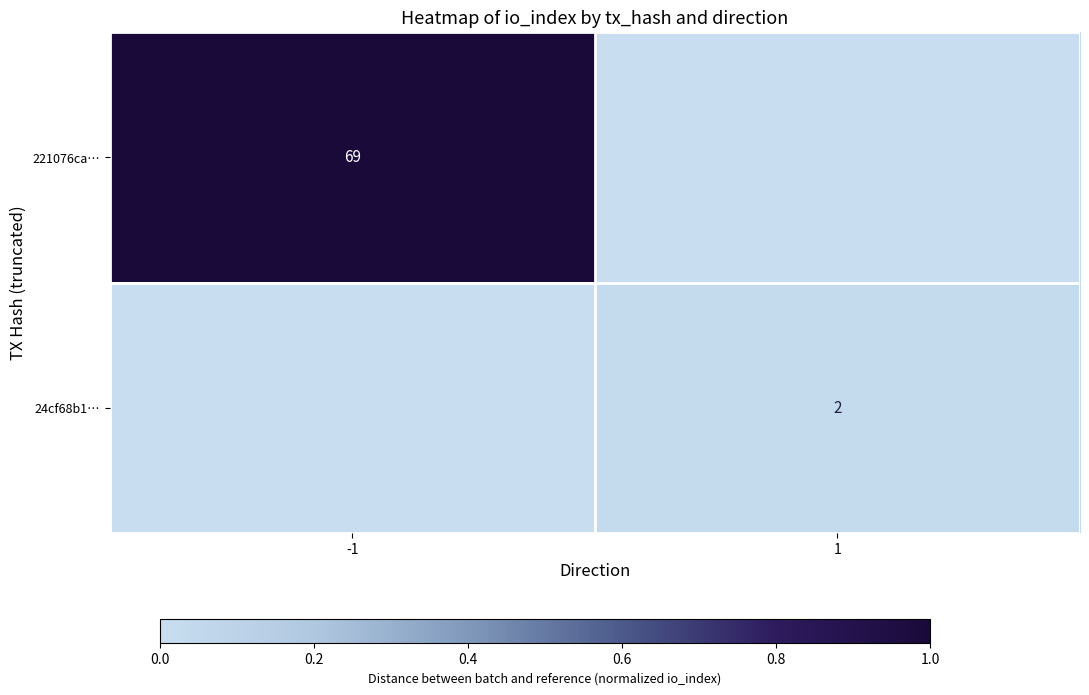

The 221076ca… series shows 108 at -1. True or false?

False